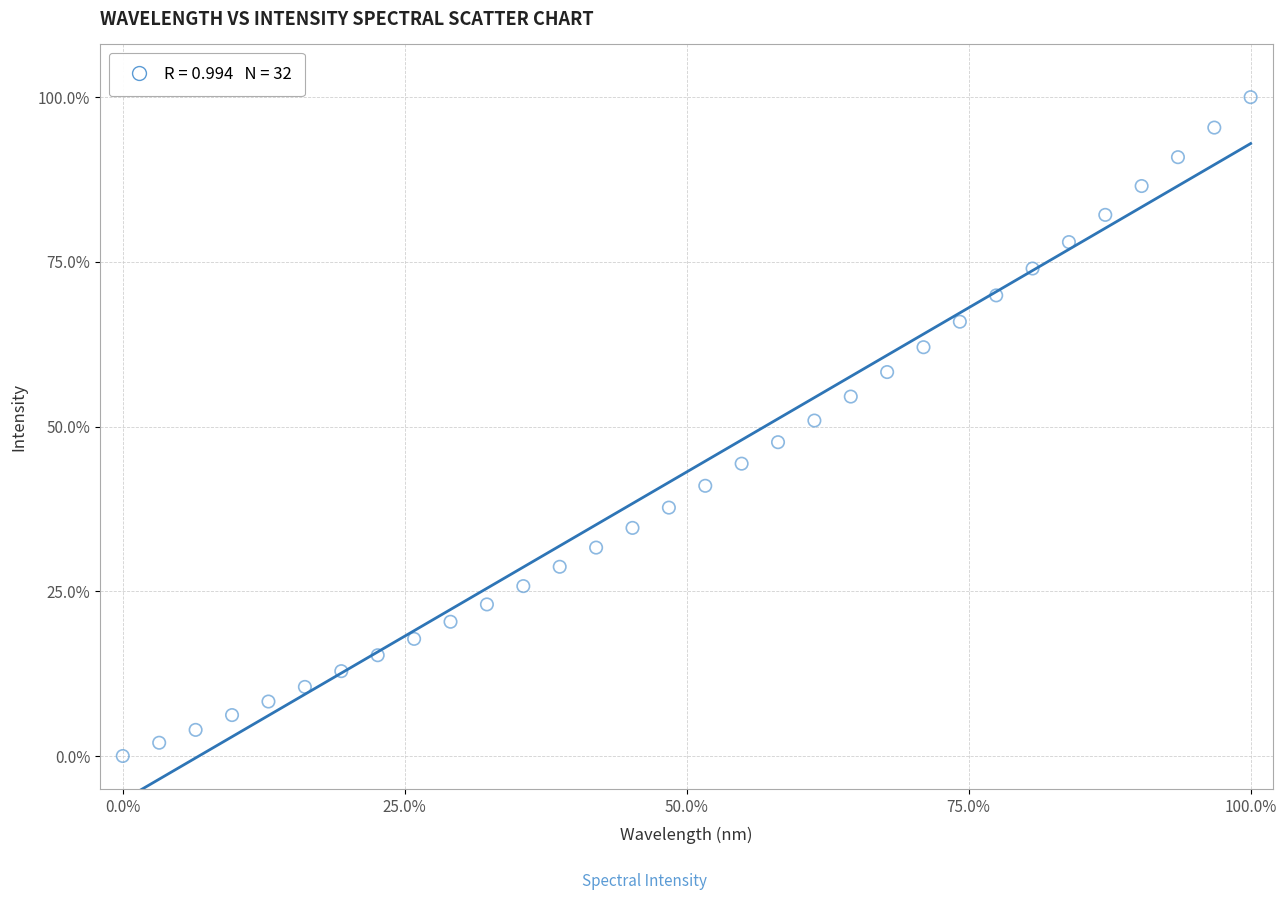

What is the range of Y values (max minus min)?

100.0